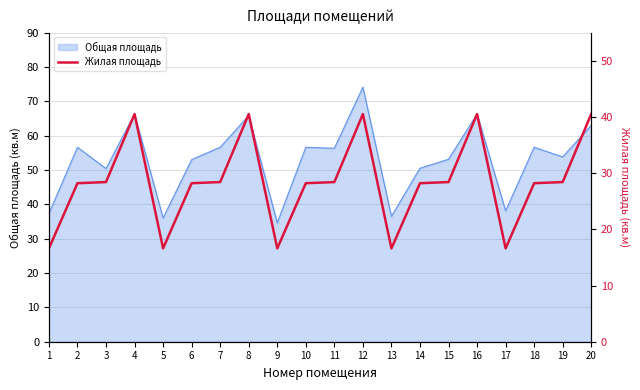

Which category has the highest value in the Общая площадь series?

12